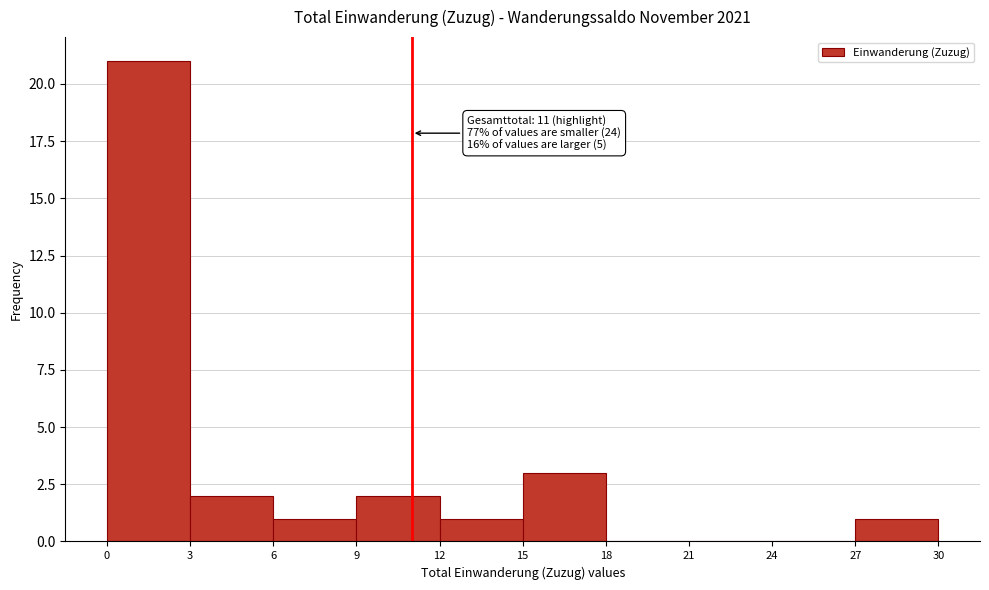

Over which range of the x-axis is the bar tallest?

0 to 3